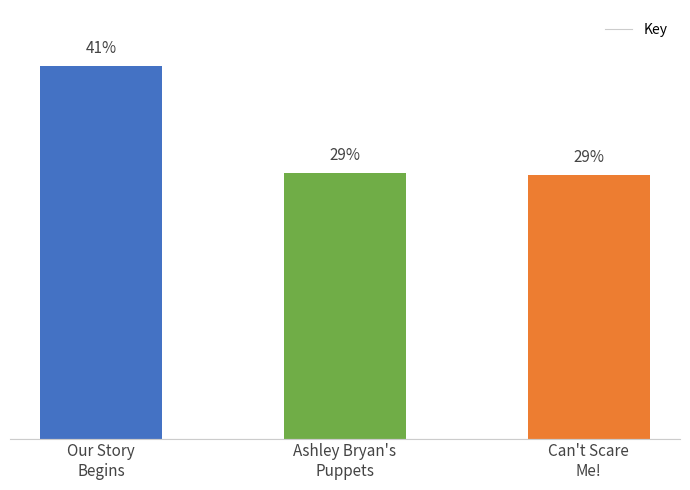

List the labels in order of value, largest first.

Our Story
Begins, Ashley Bryan's
Puppets, Can't Scare
Me!